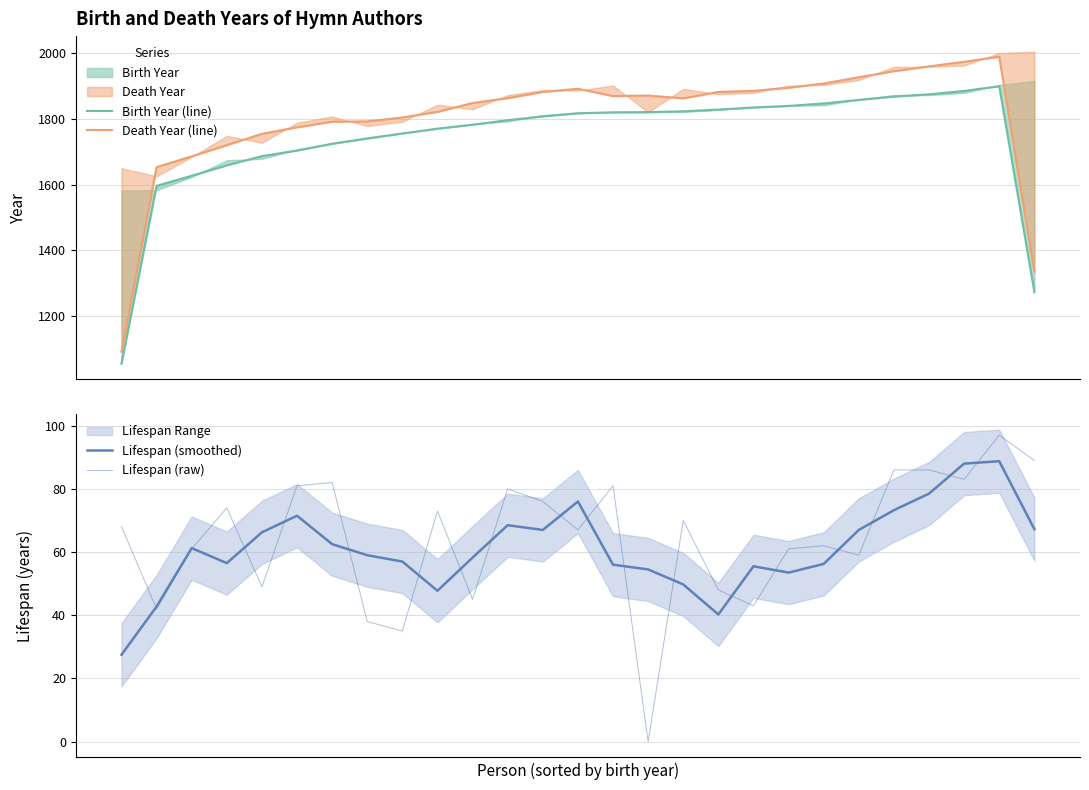

True or false: Birth Year (line) has a value of 903.9 at 12.

False